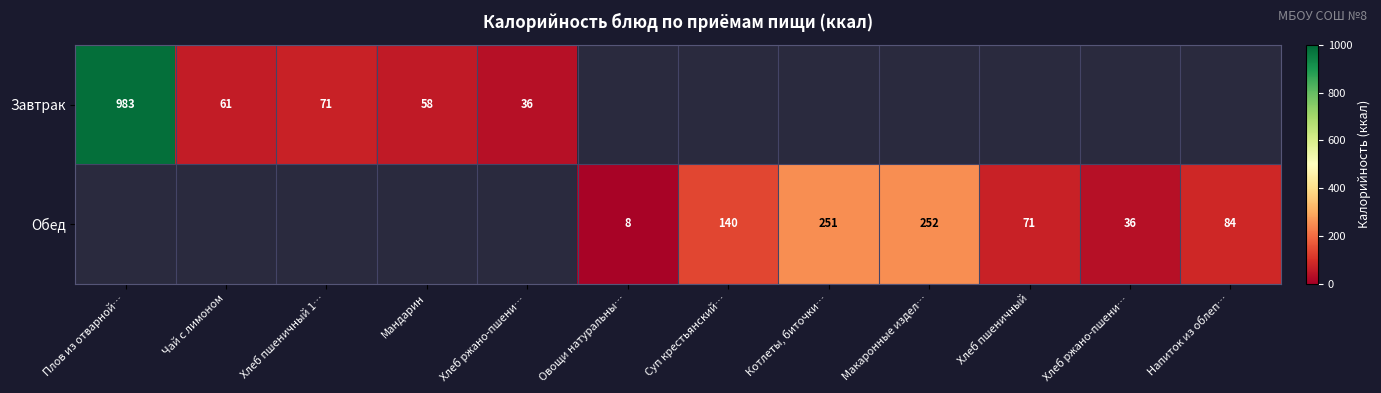

Which label corresponds to the smallest value in the chart?

Овощи натуральны…